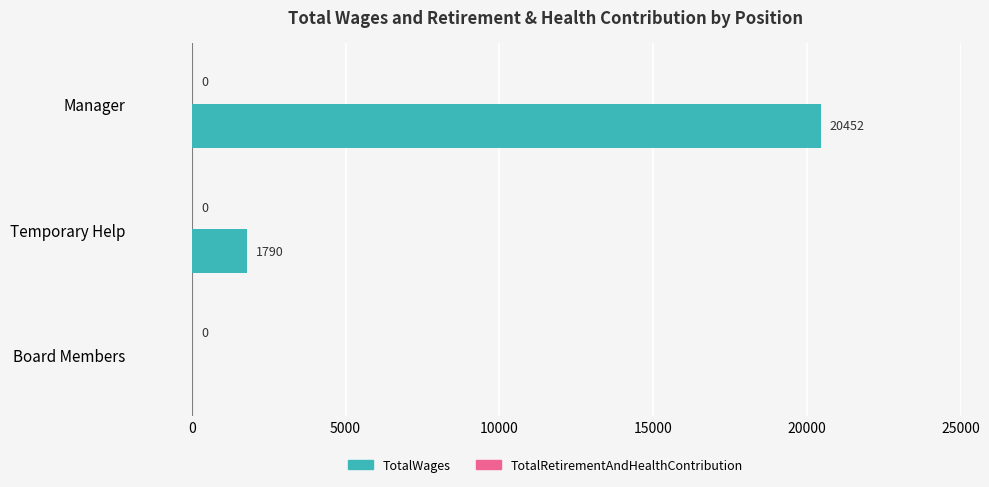

How many data points does each series have?

3